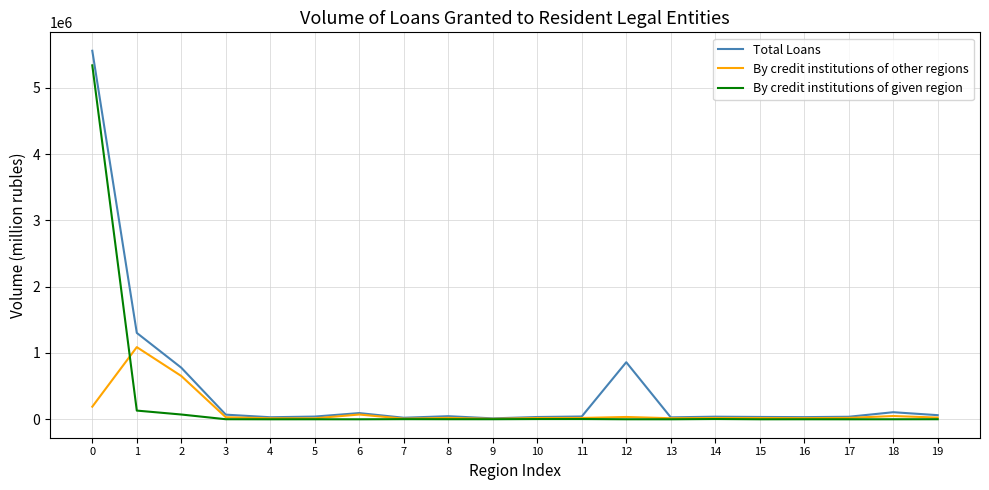

Which series has the widest spread of values?

Total Loans